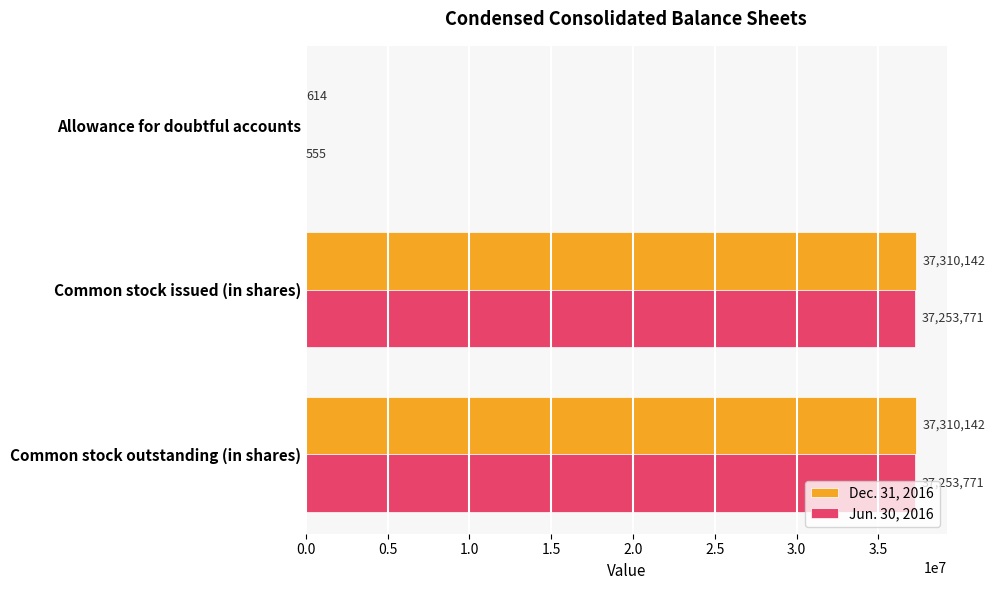

Is it true that Dec. 31, 2016 equals 51443439 at Common stock outstanding (in shares)?

False